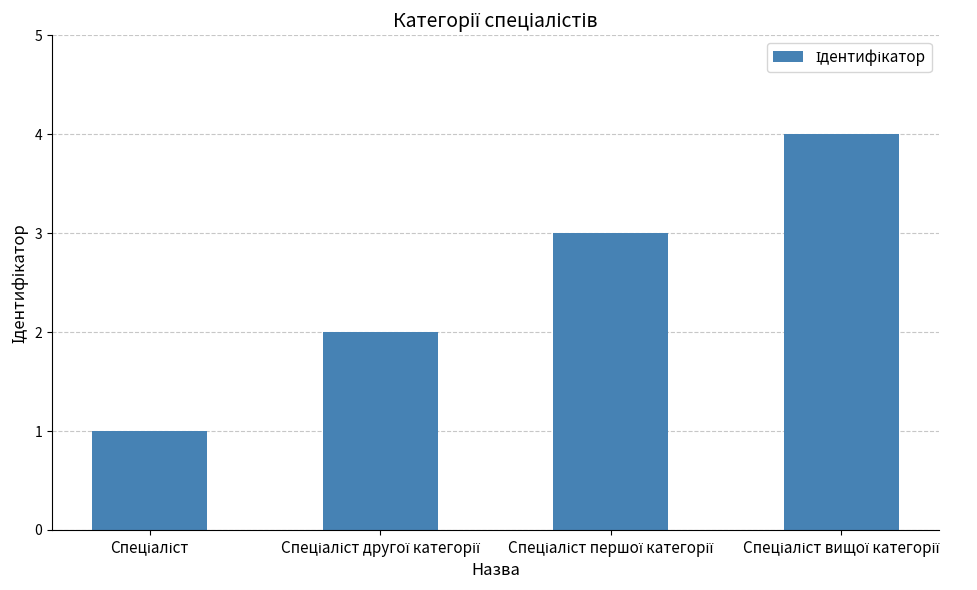

What is the difference between the maximum and minimum values?

3